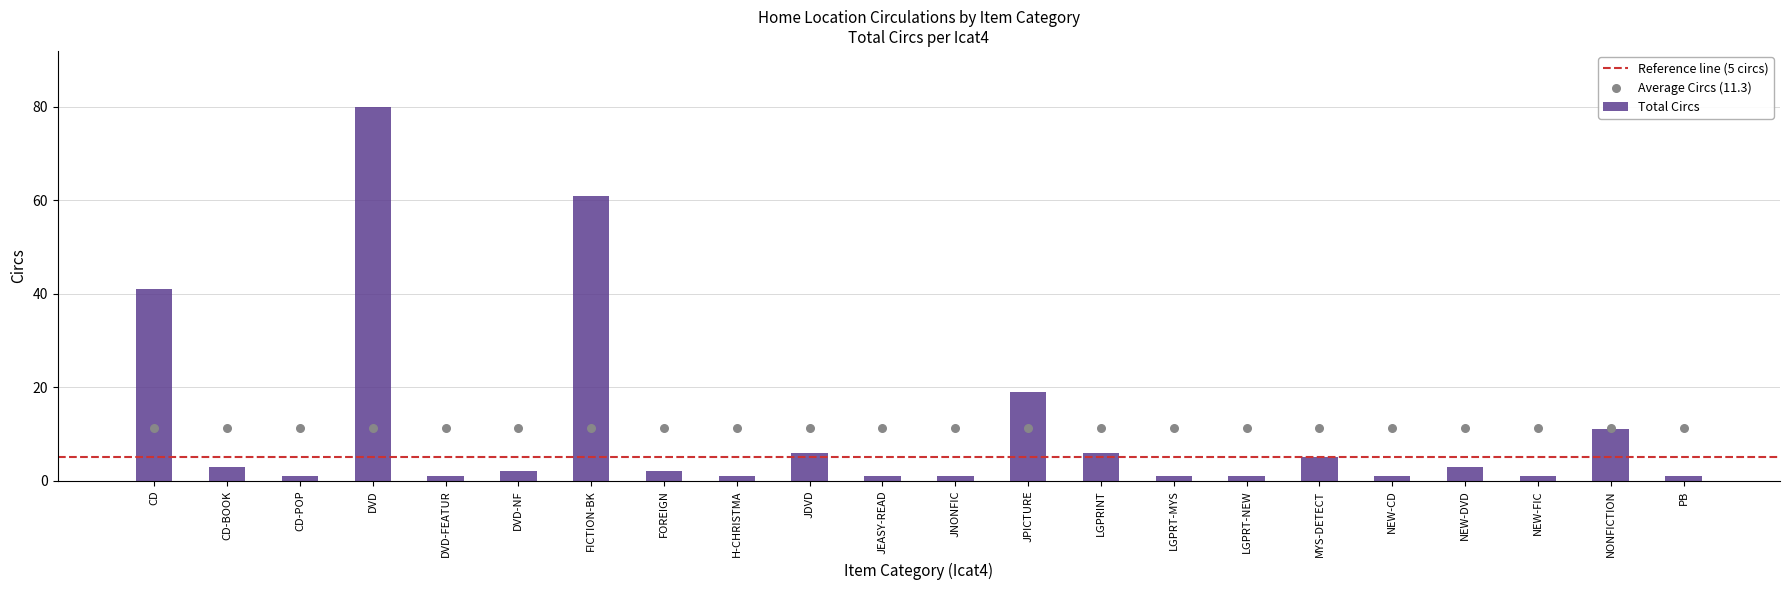

Between DVD and CD-BOOK, which is larger?

DVD